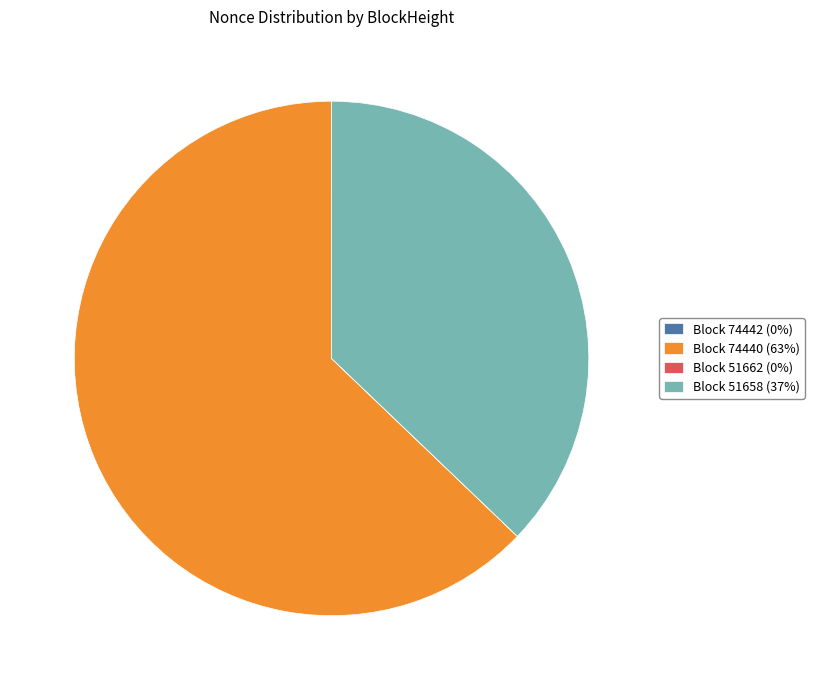

True or false: Block 74440 (63%) accounts for 63% of the total.

True